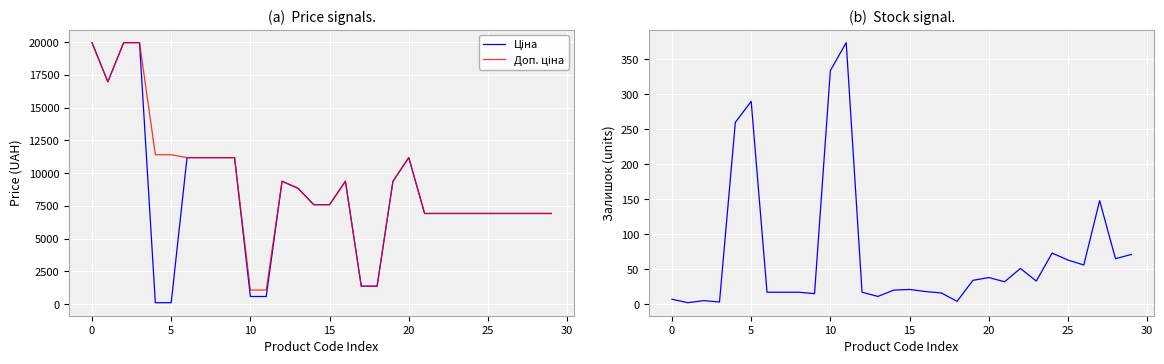

Count the number of categories in the chart.

30